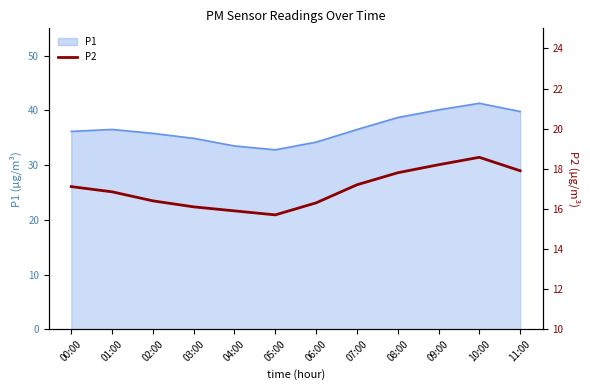

True or false: the data has more than 2 interior local peaks.

False